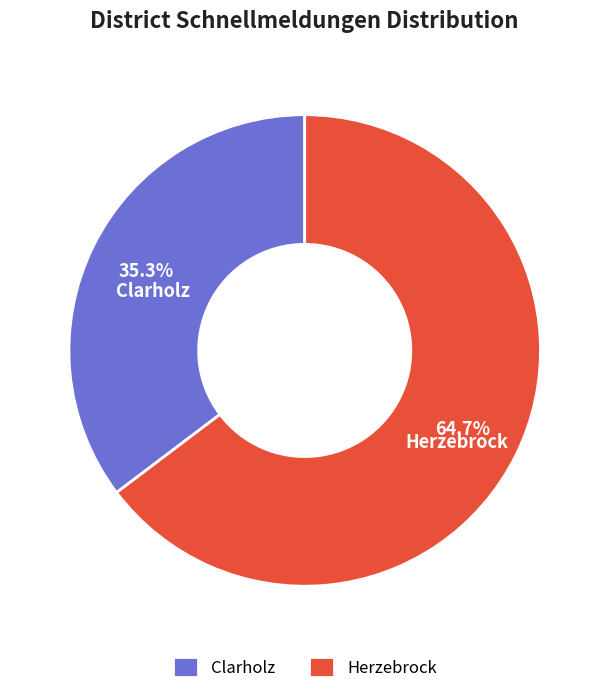

Rank the categories by value from highest to lowest.

Herzebrock, Clarholz